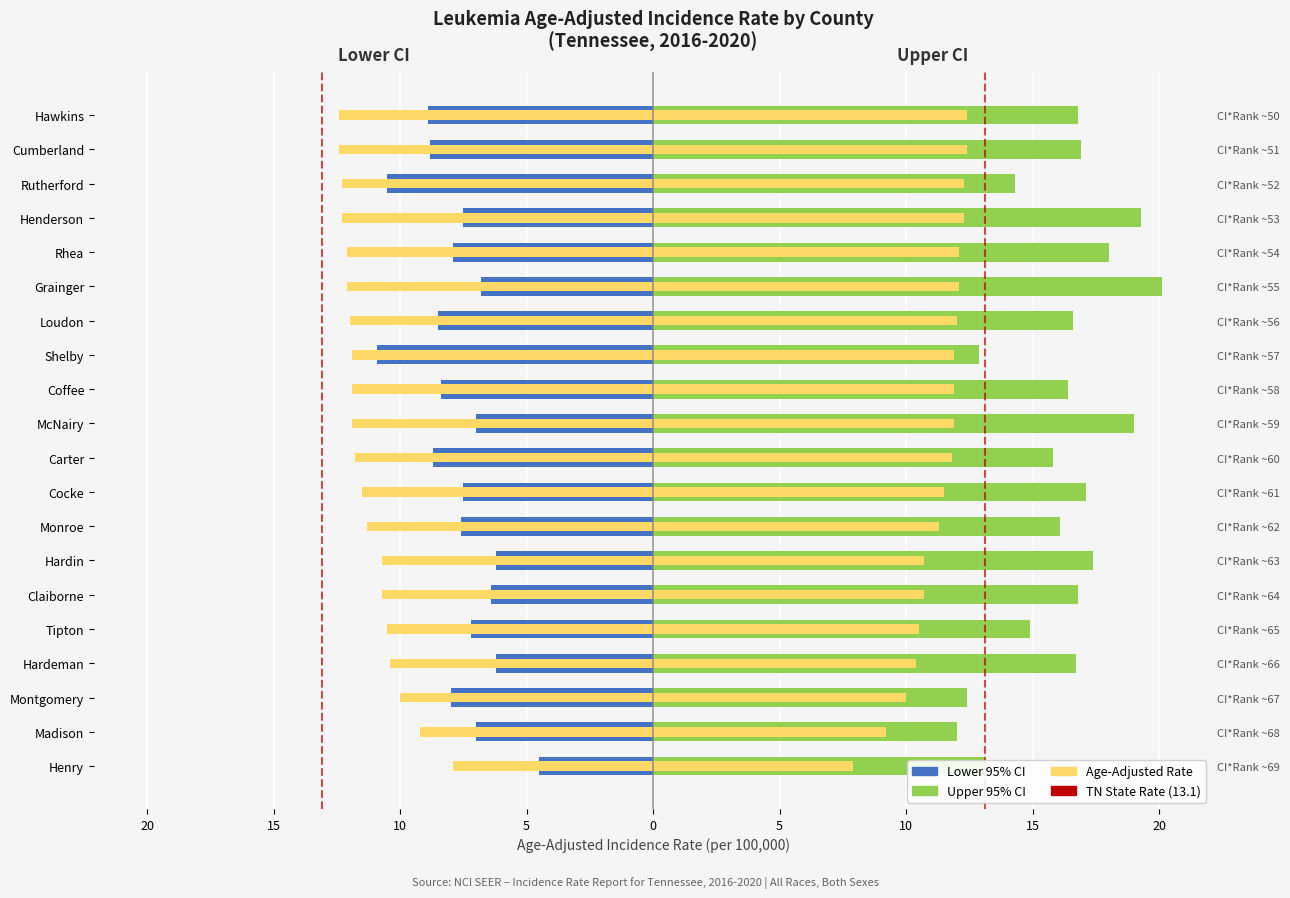

What is the difference between the maximum and minimum values in the Lower CI series?

6.4